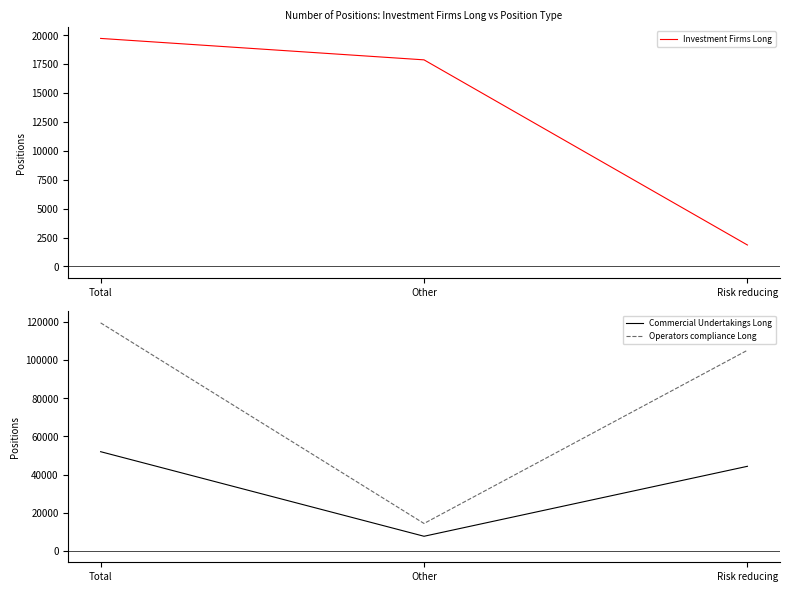

Is the value of Commercial Undertakings Long at Risk reducing greater than the value of Investment Firms Long at Total?

Yes